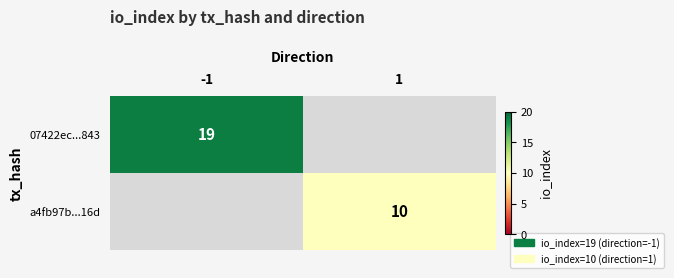

Count the number of categories in the chart.

2